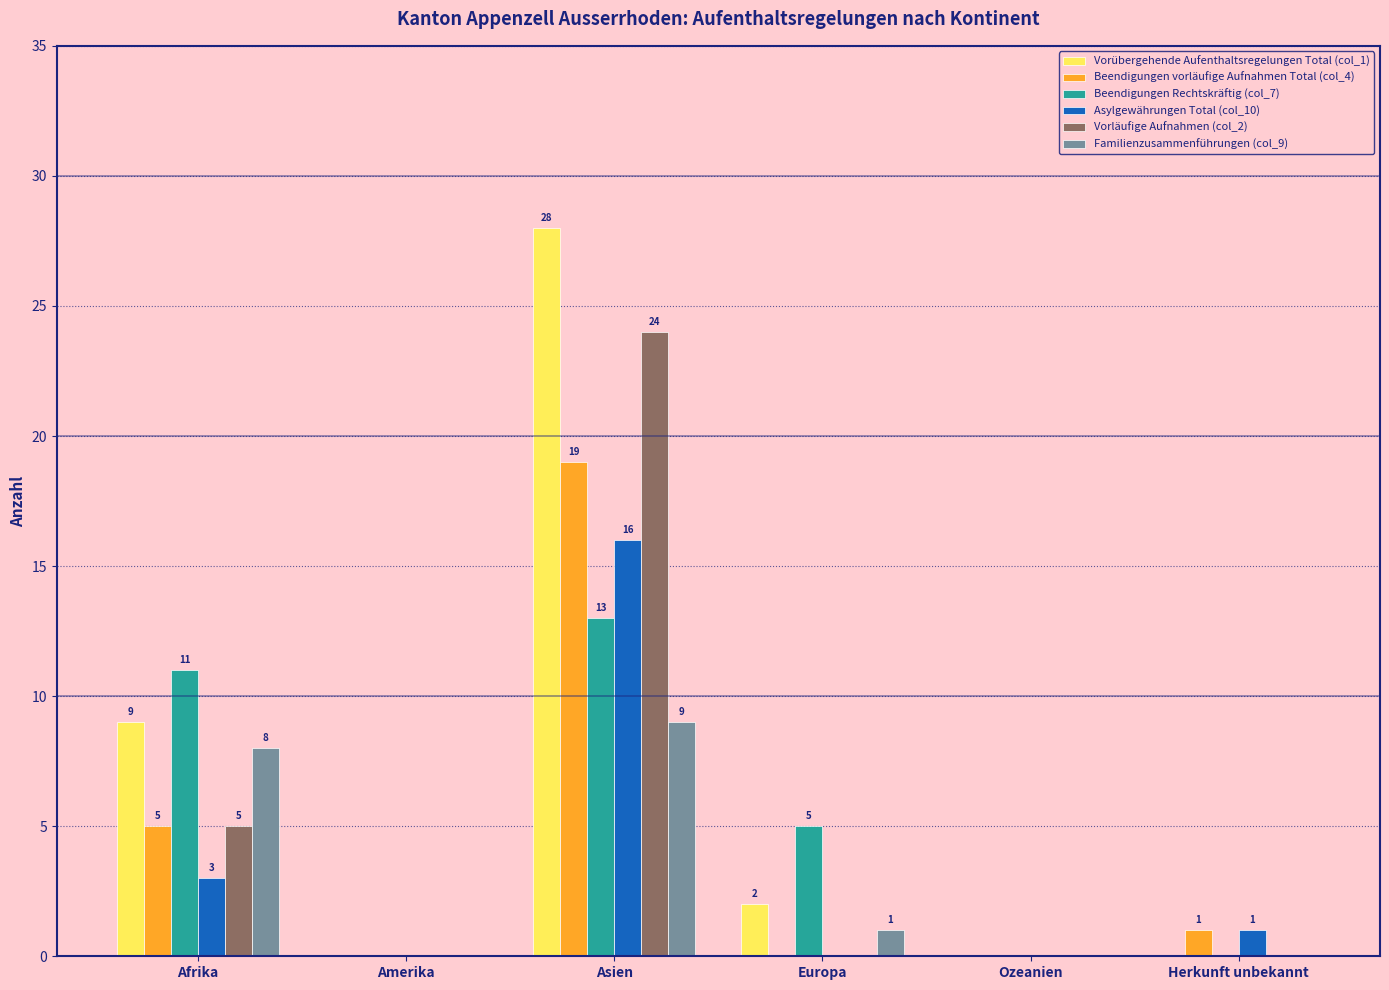

Is the value of Vorläufige Aufnahmen (col_2) at Afrika greater than the value of Vorübergehende Aufenthaltsregelungen Total (col_1) at Ozeanien?

Yes